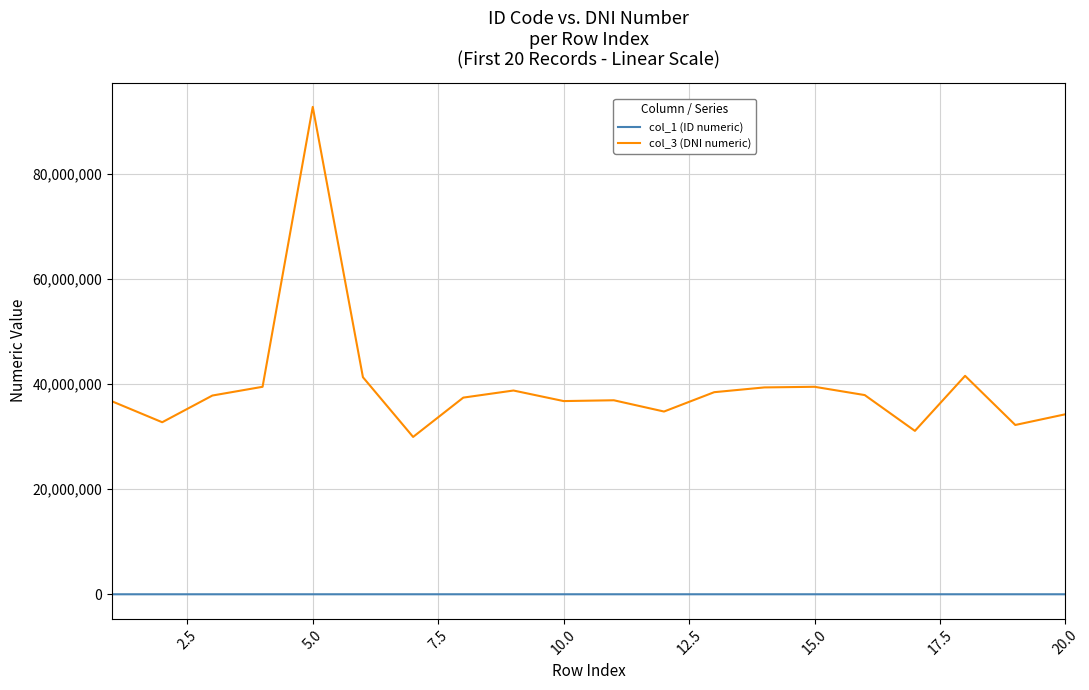

List the series in order of their peak value, lowest first.

col_1 (ID numeric), col_3 (DNI numeric)